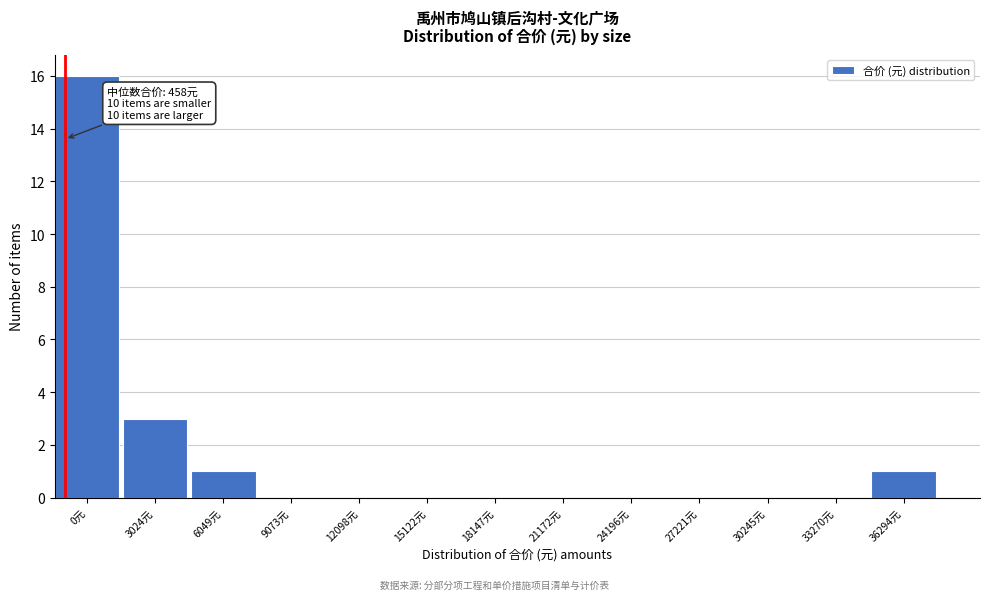

Reading left to right, what are all the values shown in this chart?

0元=16	3024元=3	6049元=1	9073元=0	12098元=0	15122元=0	18147元=0	21172元=0	24196元=0	27221元=0	30245元=0	33270元=0	36294元=1